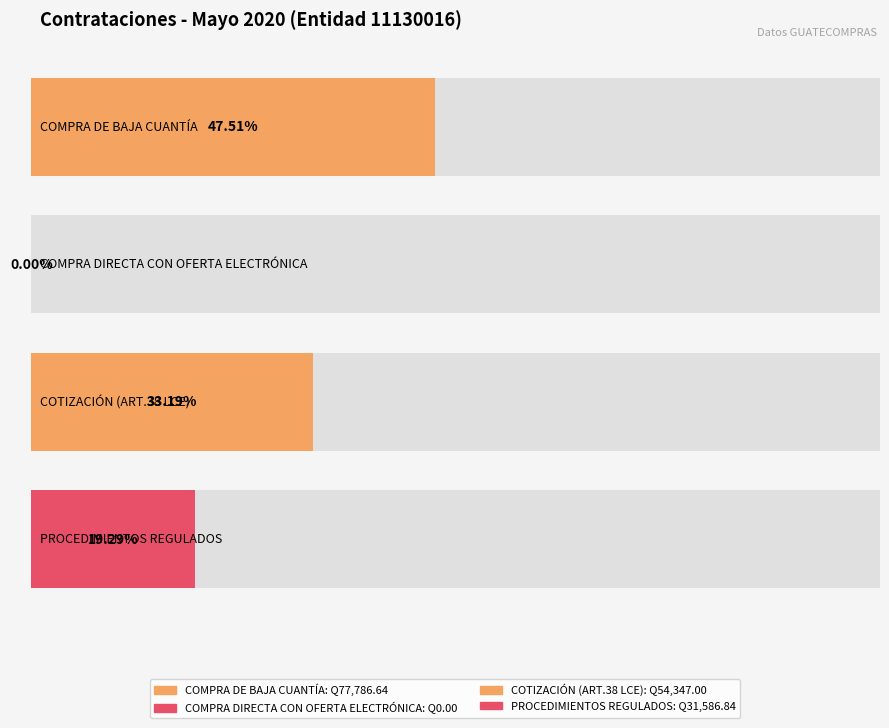

Reading left to right, what are all the values shown in this chart?

COMPRA DE BAJA CUANTÍA=77786.6	COMPRA DIRECTA CON OFERTA ELECTRÓNICA=0.0	COTIZACIÓN (ART.38 LCE)=54347.0	PROCEDIMIENTOS REGULADOS=31586.8